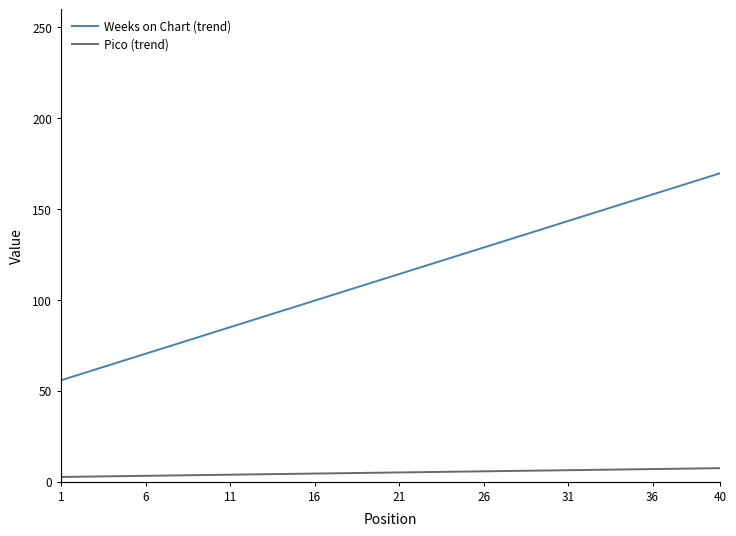

What is the maximum value for Weeks on Chart (trend)?

169.8